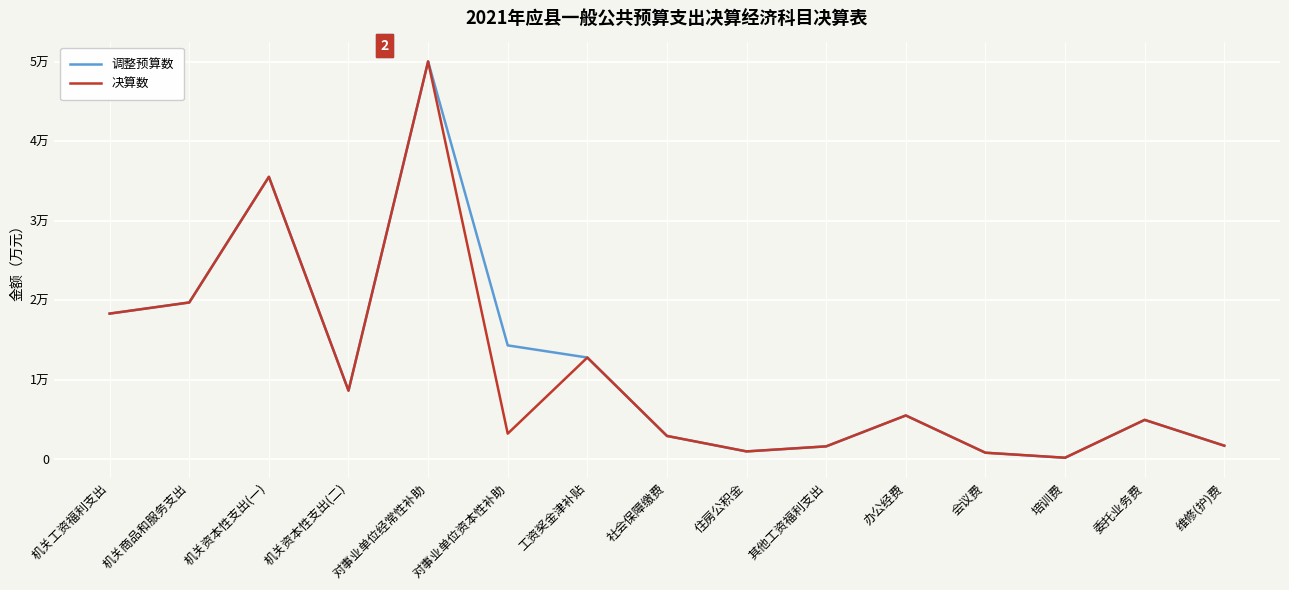

What is the total value across all series at 维修(护)费?

3404